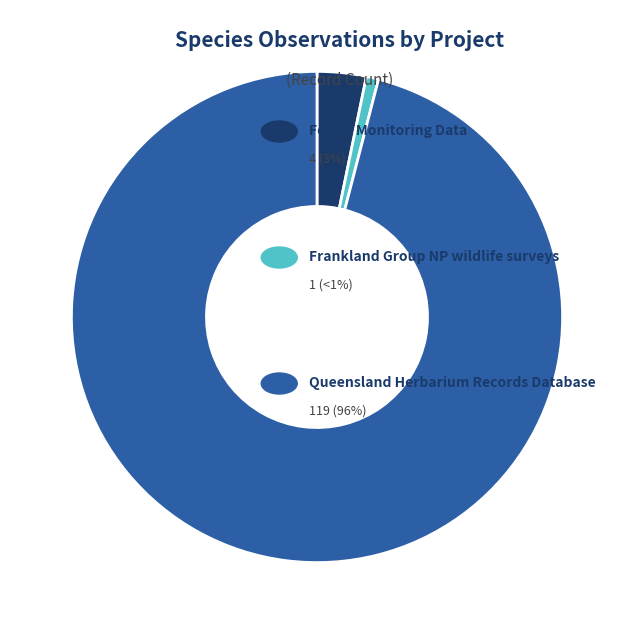

Is there a majority slice in this chart?

Yes